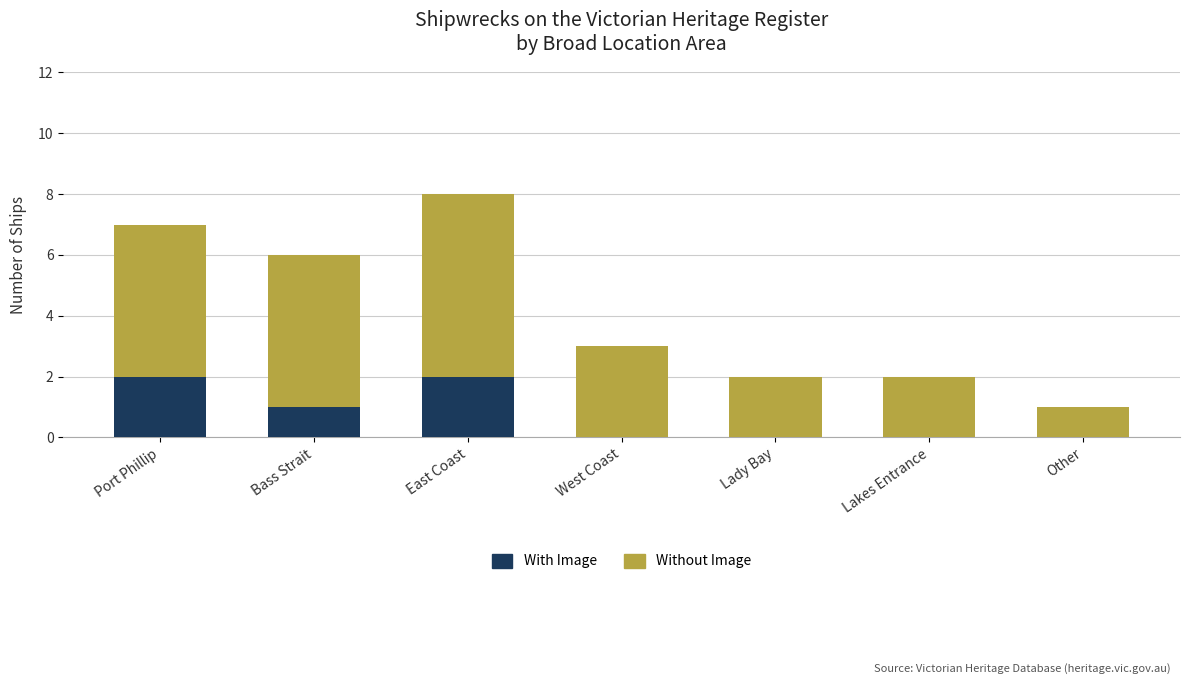

At which category is the sum across all series the highest?

East Coast